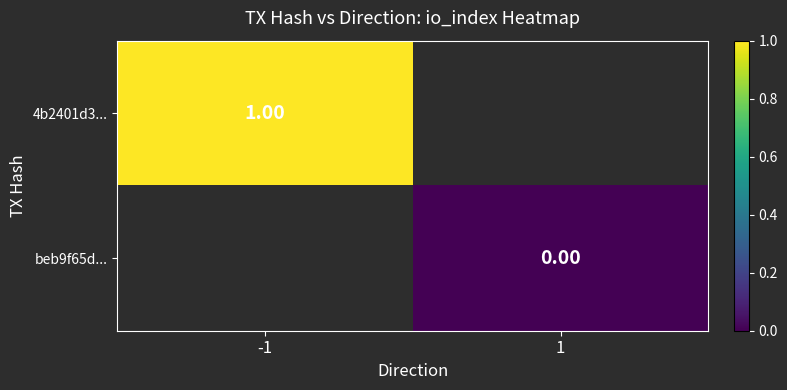

Rank the series at 1 from highest to lowest value.

4b2401d3..., beb9f65d...